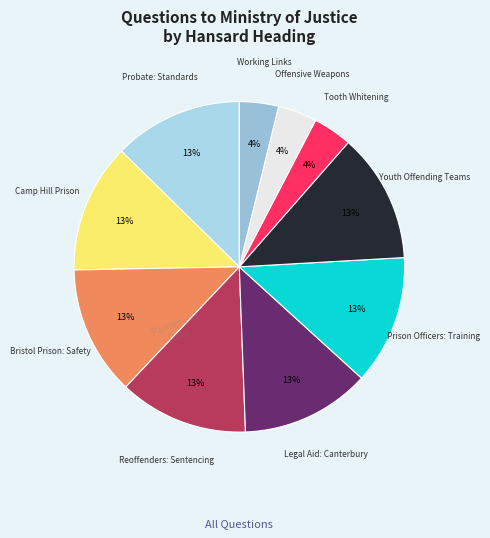

To the nearest percent, what portion does Probate: Standards represent?

13%